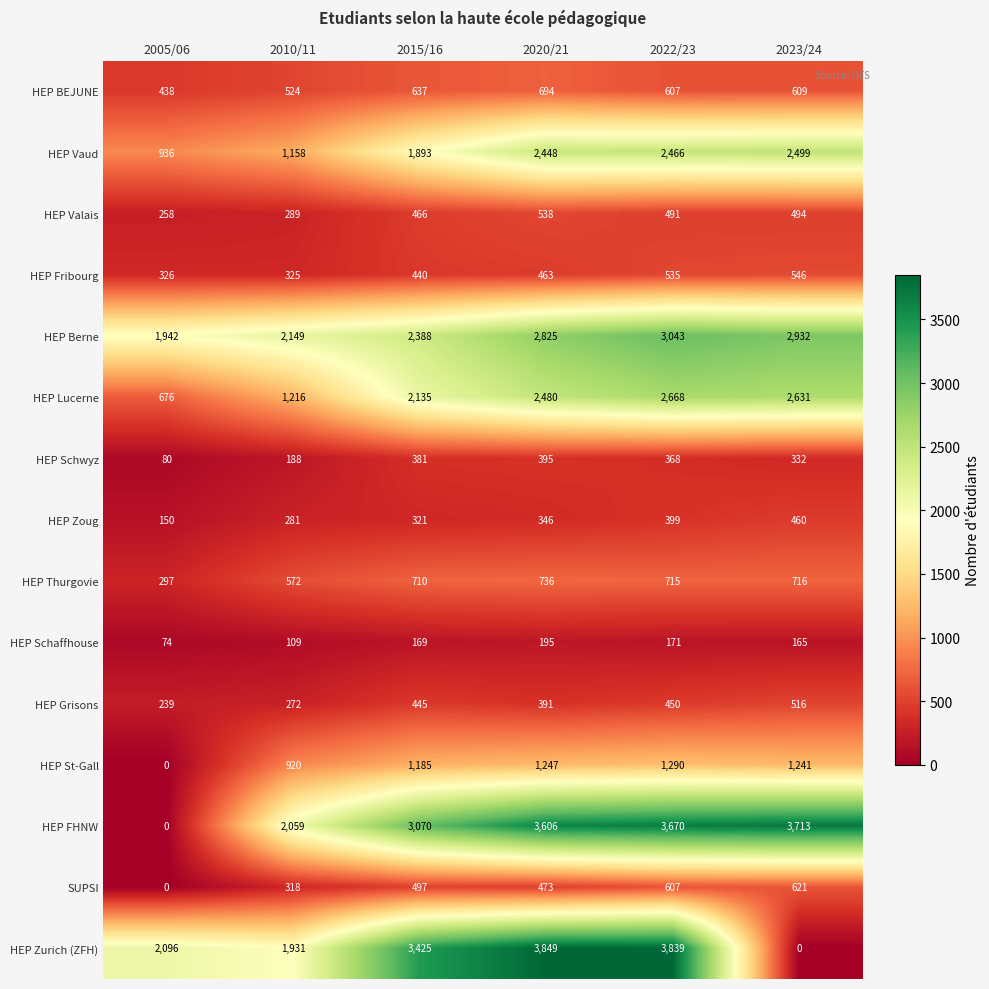

What is the difference between the second highest and second lowest values in the HEP St-Gall series?

327